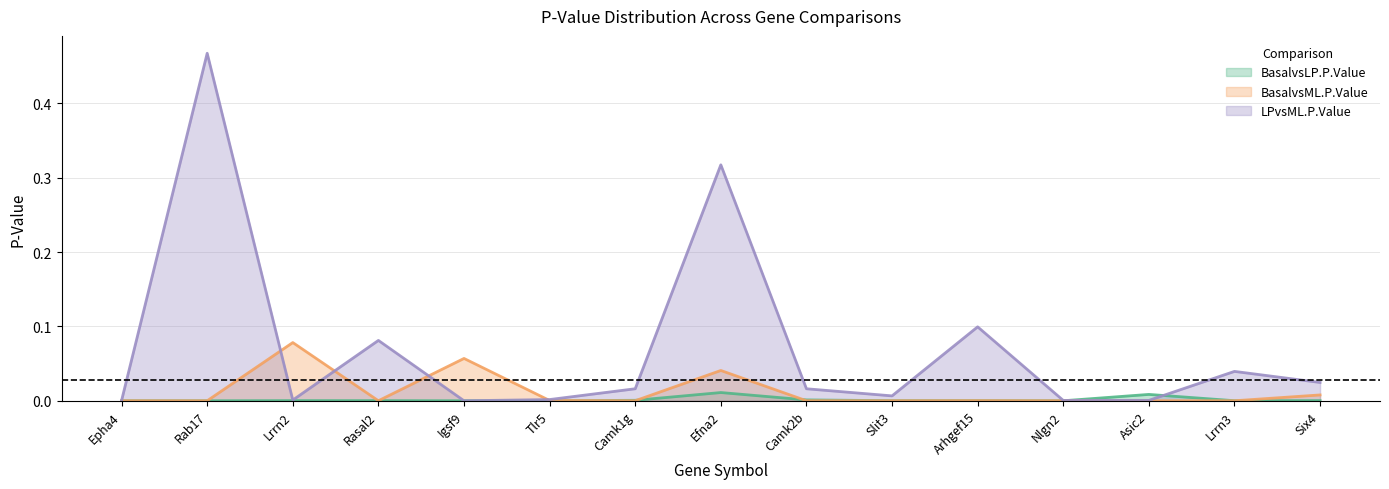

Is it true that BasalvsML.P.Value equals 0.0 at Slit3?

True